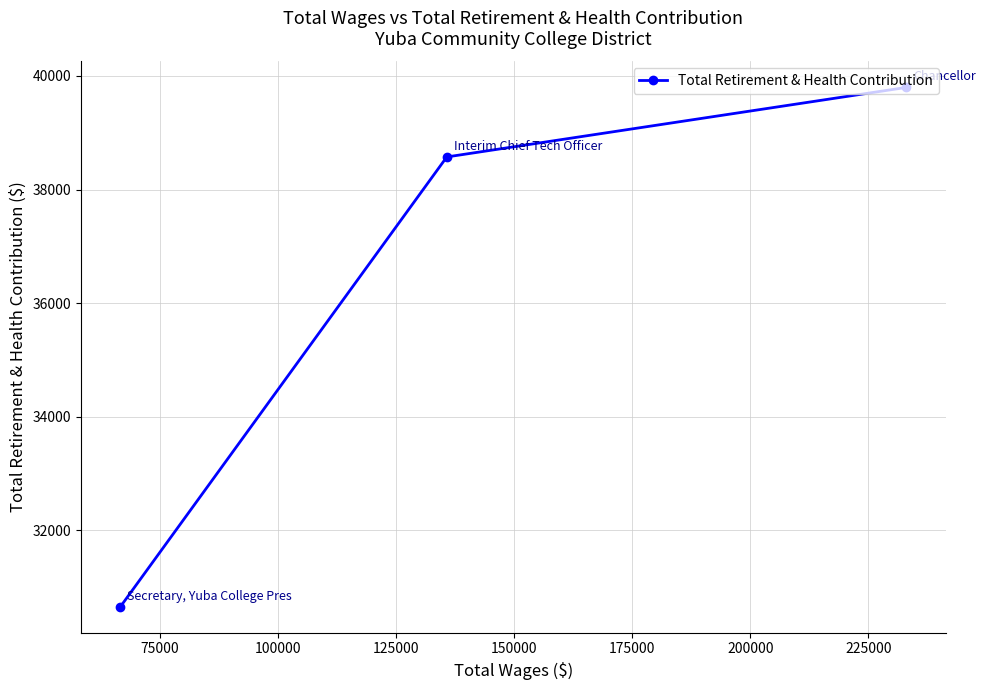

What is the maximum value shown in the chart?

39798